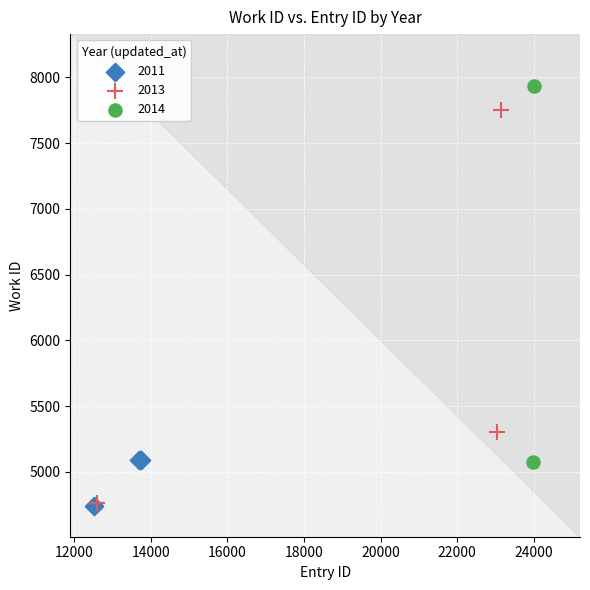

Which series reaches the maximum Y coordinate?

2014